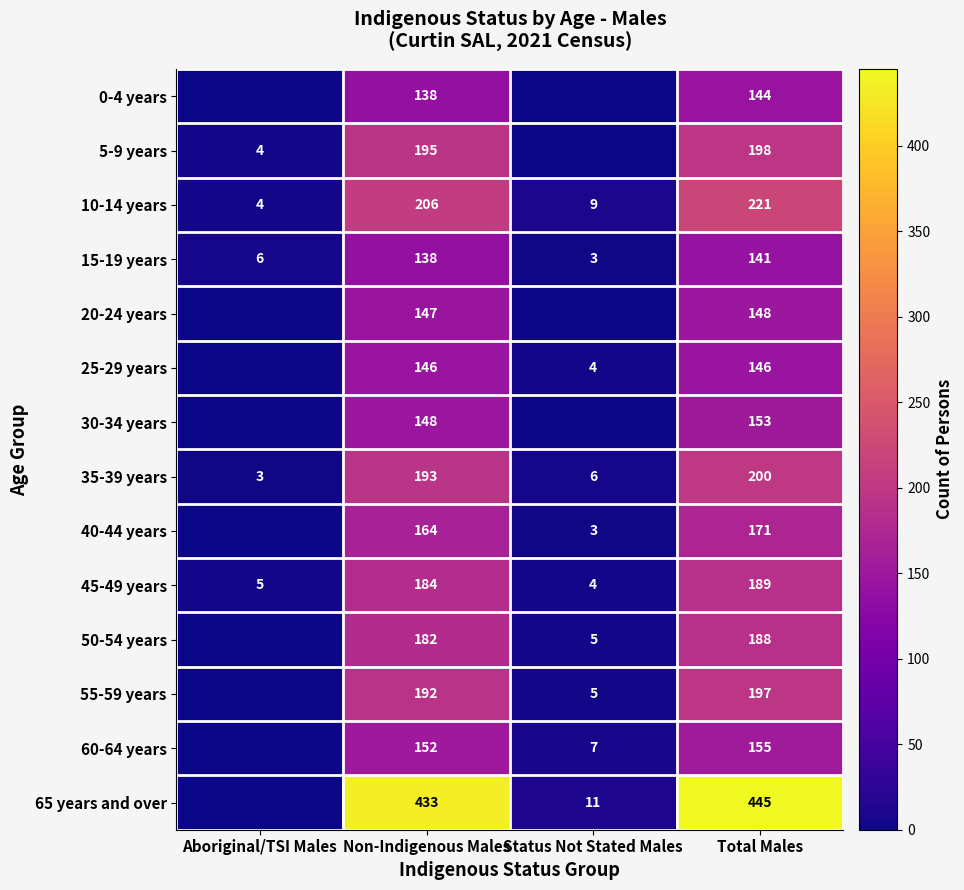

What is the sum of the 15-19 years values at Status Not Stated Males and Total Males?

144